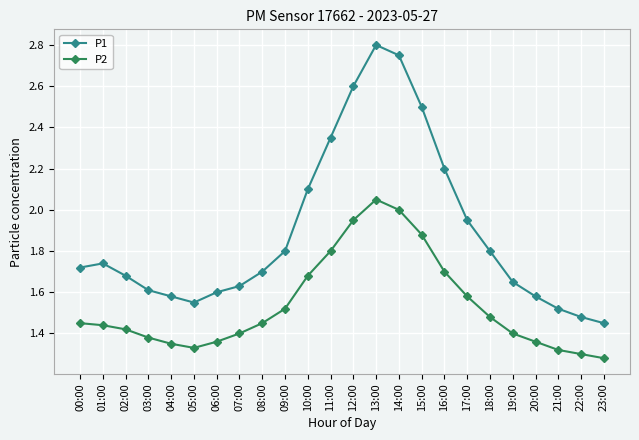

Count the number of categories in the chart.

24